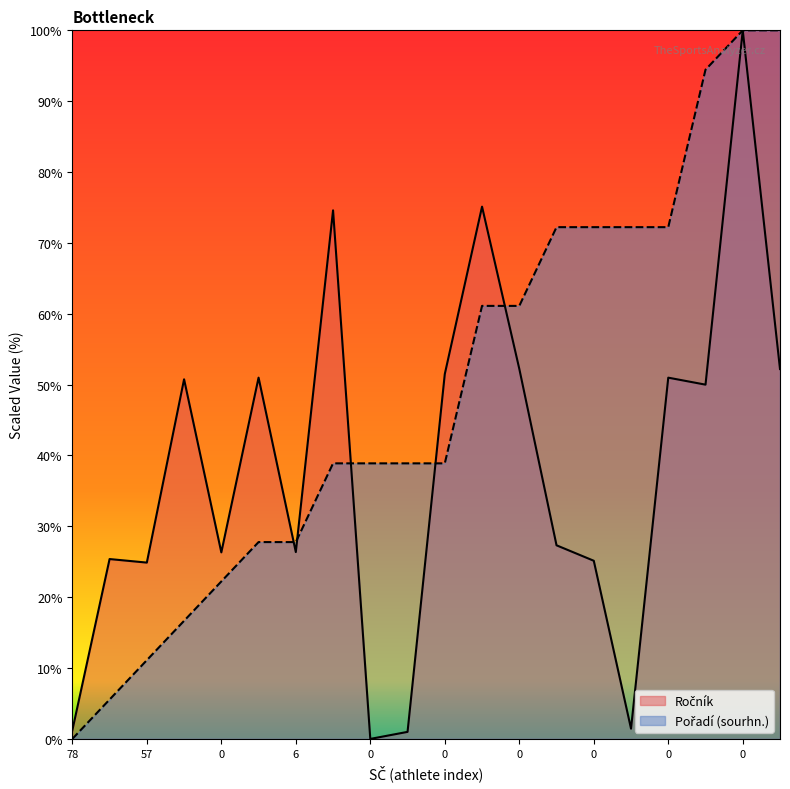

Which series ends up on top after the final intersection of Pořadí (sourhn.) and Ročník?

Pořadí (sourhn.)